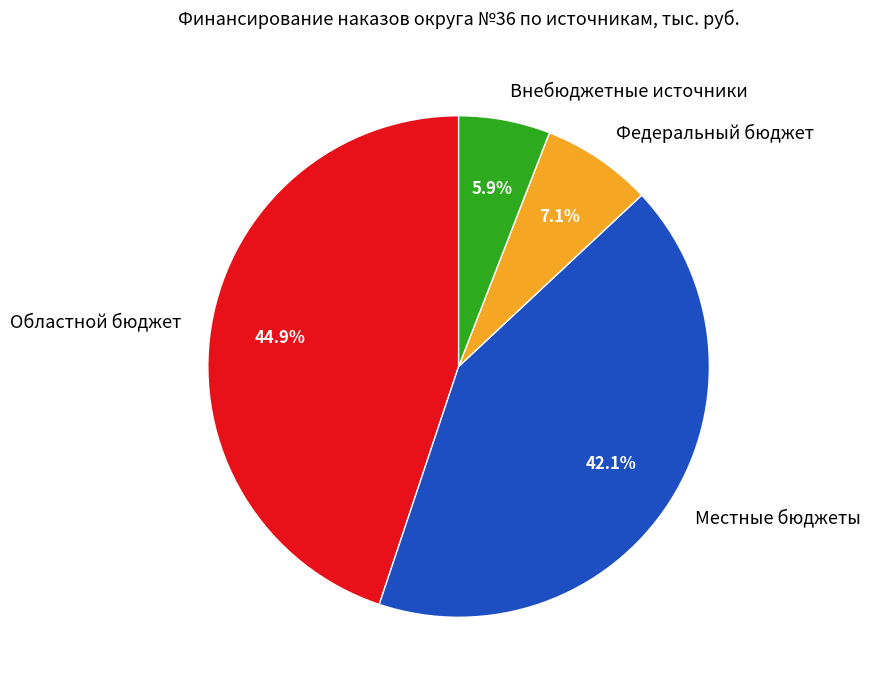

Is Областной бюджет the majority of the pie?

No